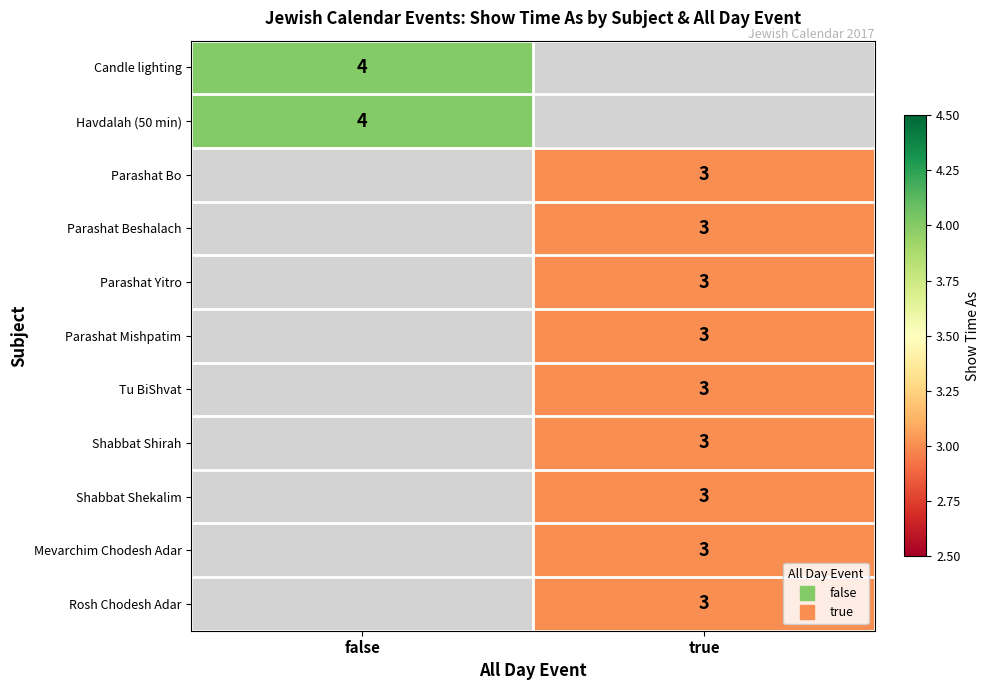

How many series are shown in this chart?

11